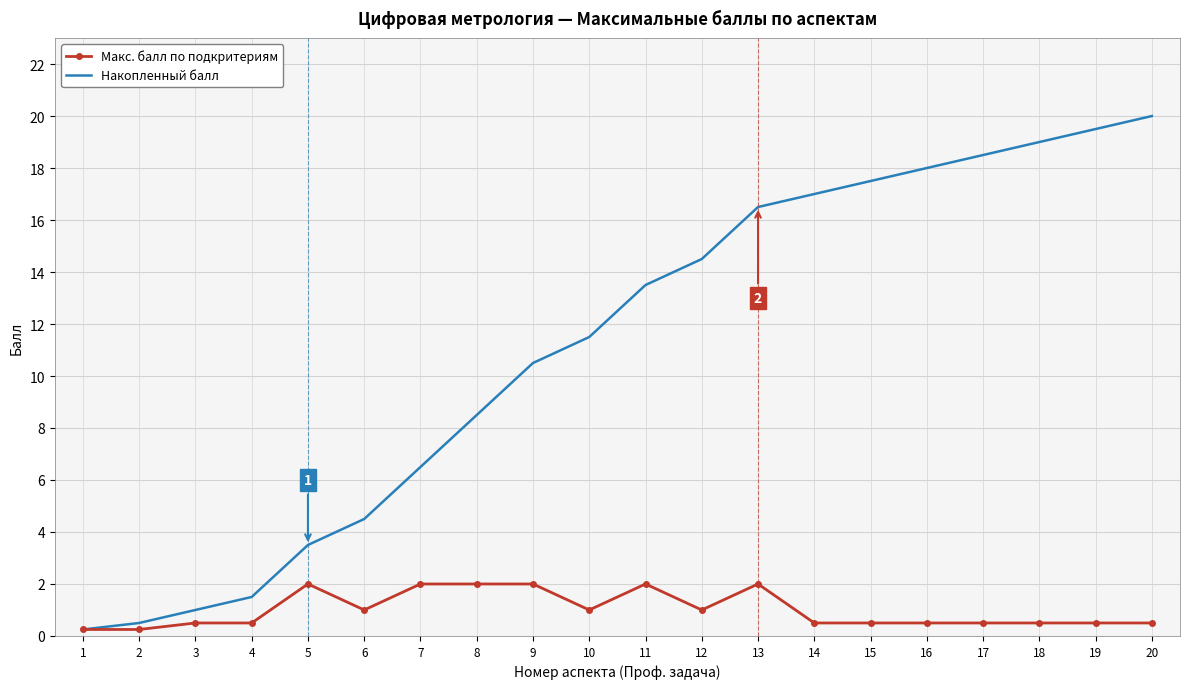

The Макс. балл по подкритериям series shows 2.0 at 11. True or false?

True